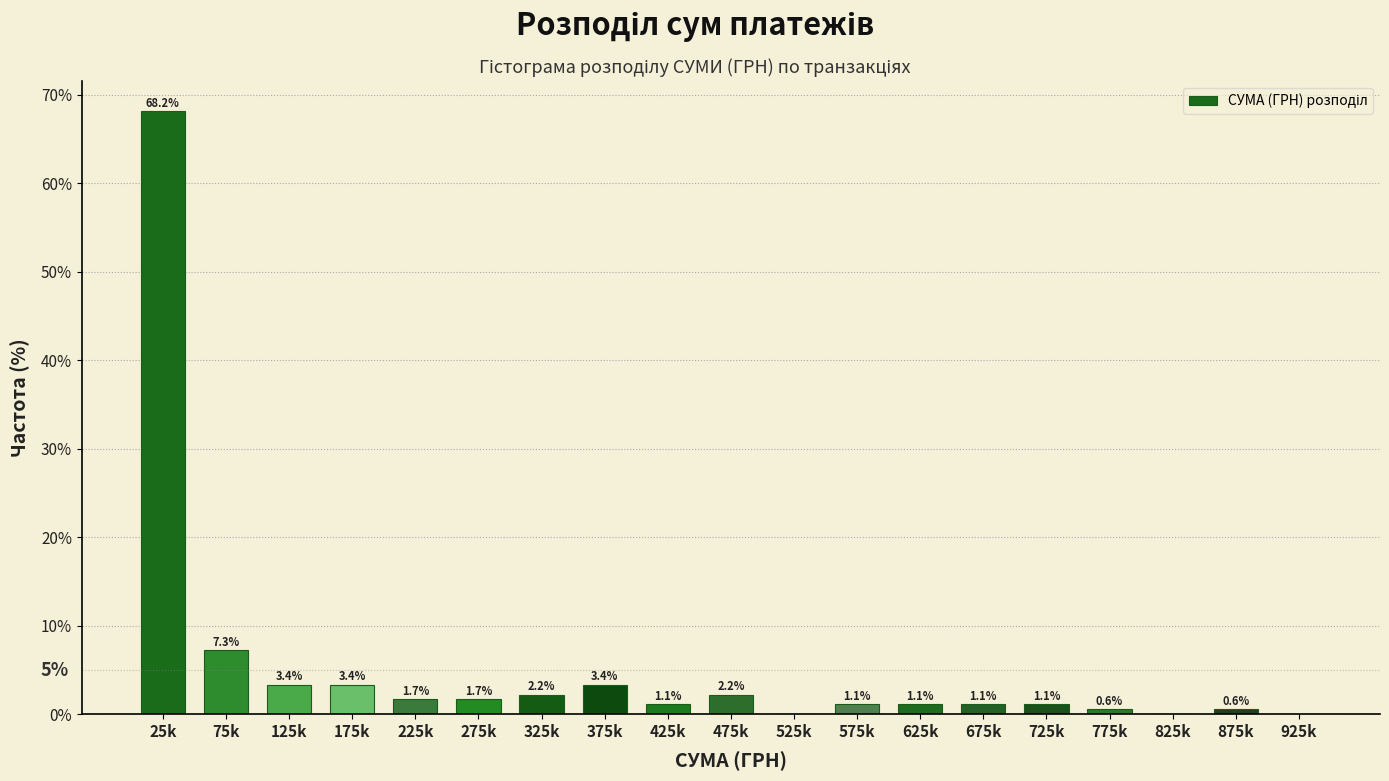

Reading left to right, list all the values displayed in this chart.

25k=68.2	75k=7.3	125k=3.4	175k=3.4	225k=1.7	275k=1.7	325k=2.2	375k=3.4	425k=1.1	475k=2.2	525k=0.0	575k=1.1	625k=1.1	675k=1.1	725k=1.1	775k=0.6	825k=0.0	875k=0.6	925k=0.0